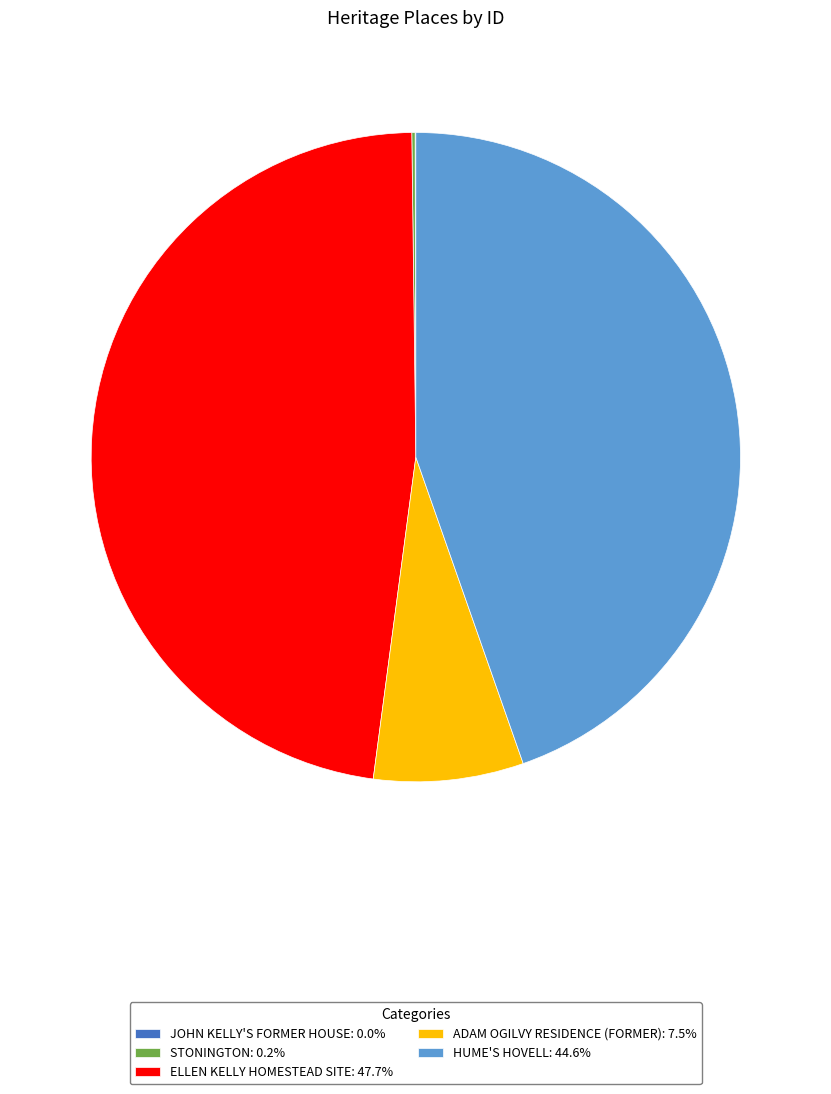

Does any single category account for the majority?

No